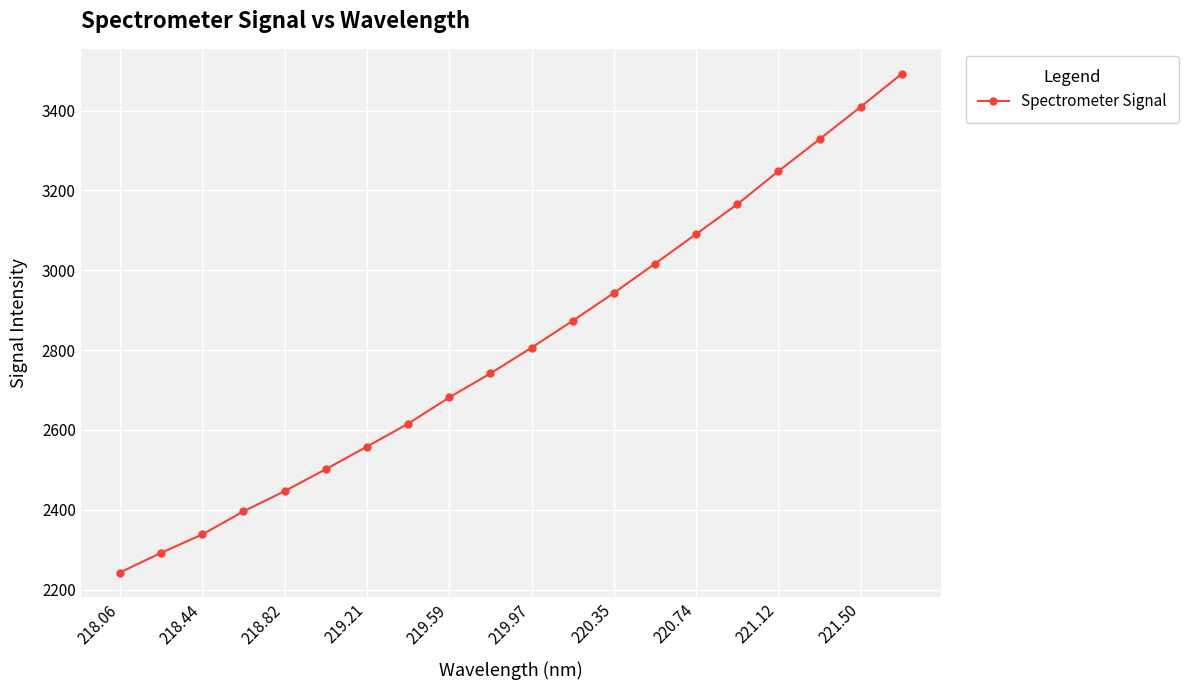

What is the value of the 15th point from the left?

3090.8